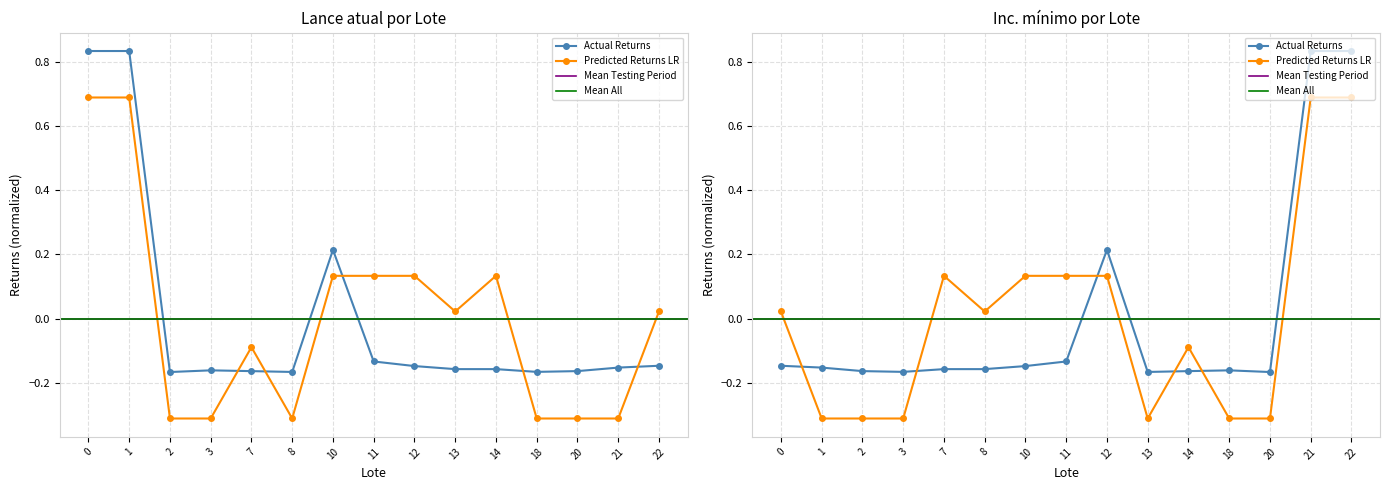

Is it true that Inc. mínimo equals -0.3 at 8?

True